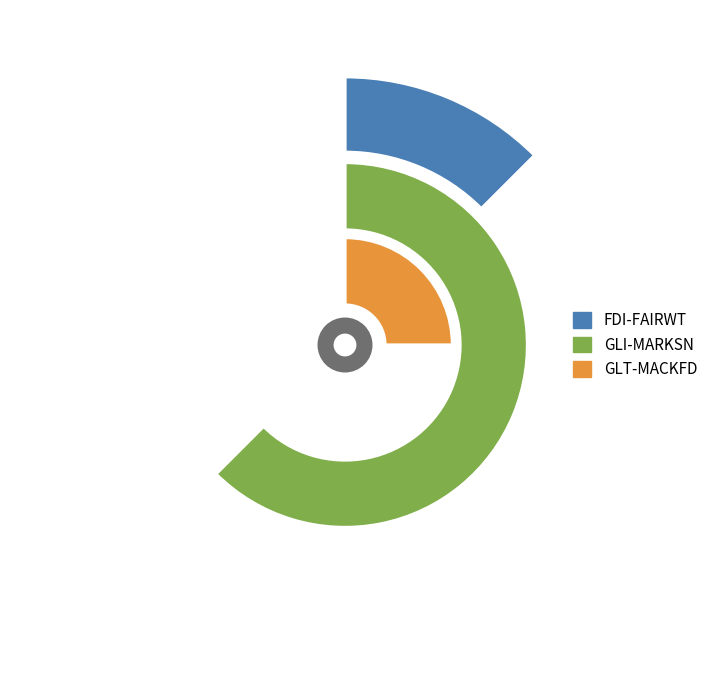

To the nearest percent, what percentage of the pie is GLI-MARKSN?

62%